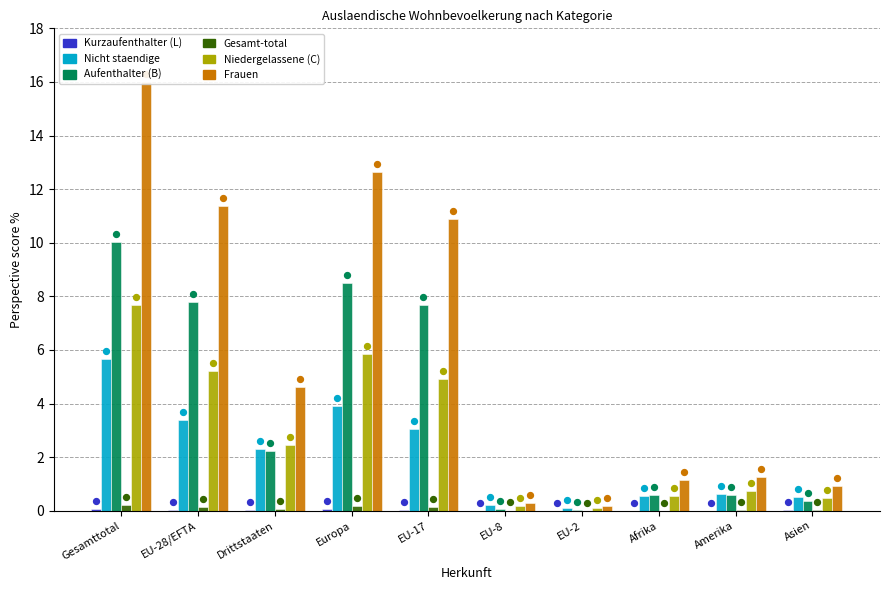

Is the value of Aufenthalter (B) at Europa greater than the value of Niedergelassene (C) at EU-2?

Yes